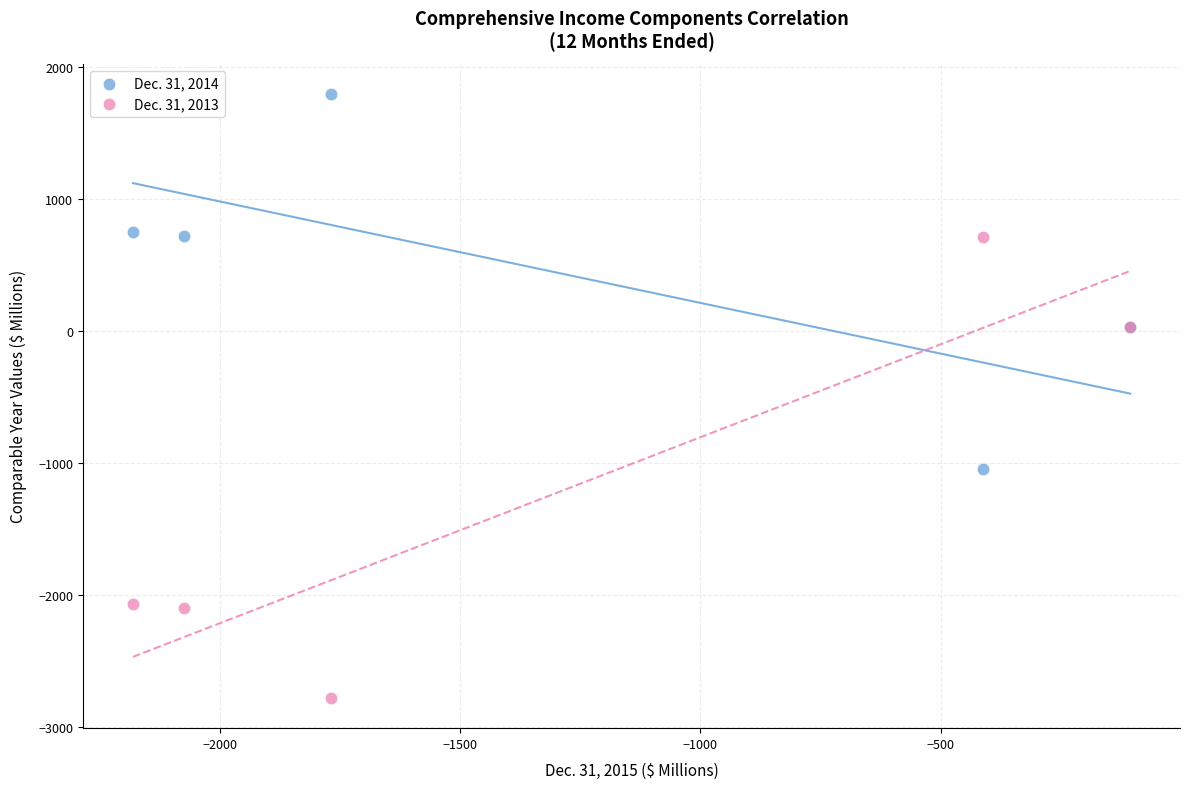

Which series contains the lowest Y value?

Dec. 31, 2013